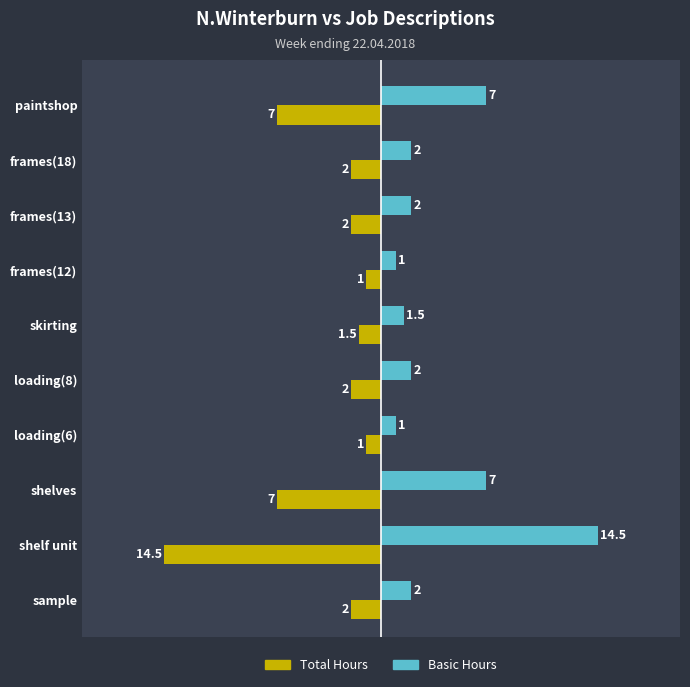

What is the minimum value shown in the chart?

-14.5